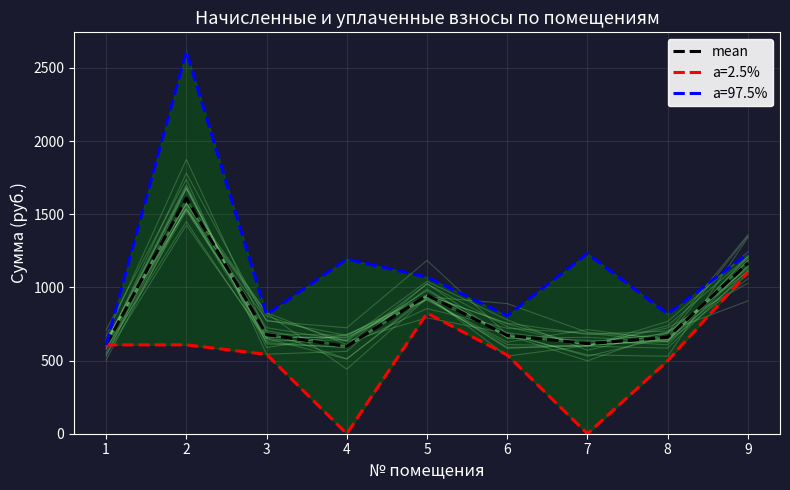

Rank the categories by value from lowest to highest.

4, 1, 7, 8, 6, 3, 5, 9, 2